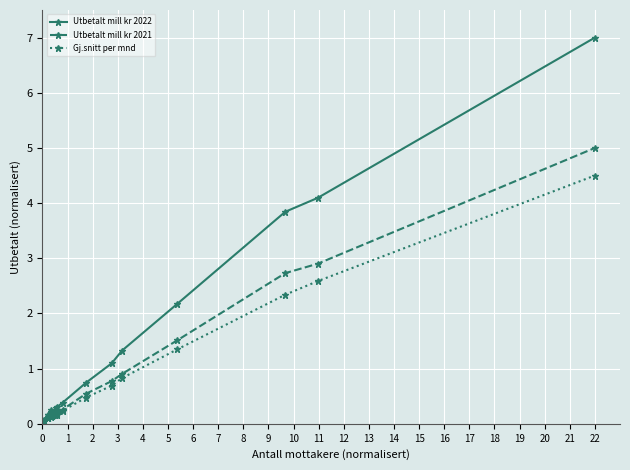

The value of Gj.snitt per mnd at 8 is 0.1. True or false?

False